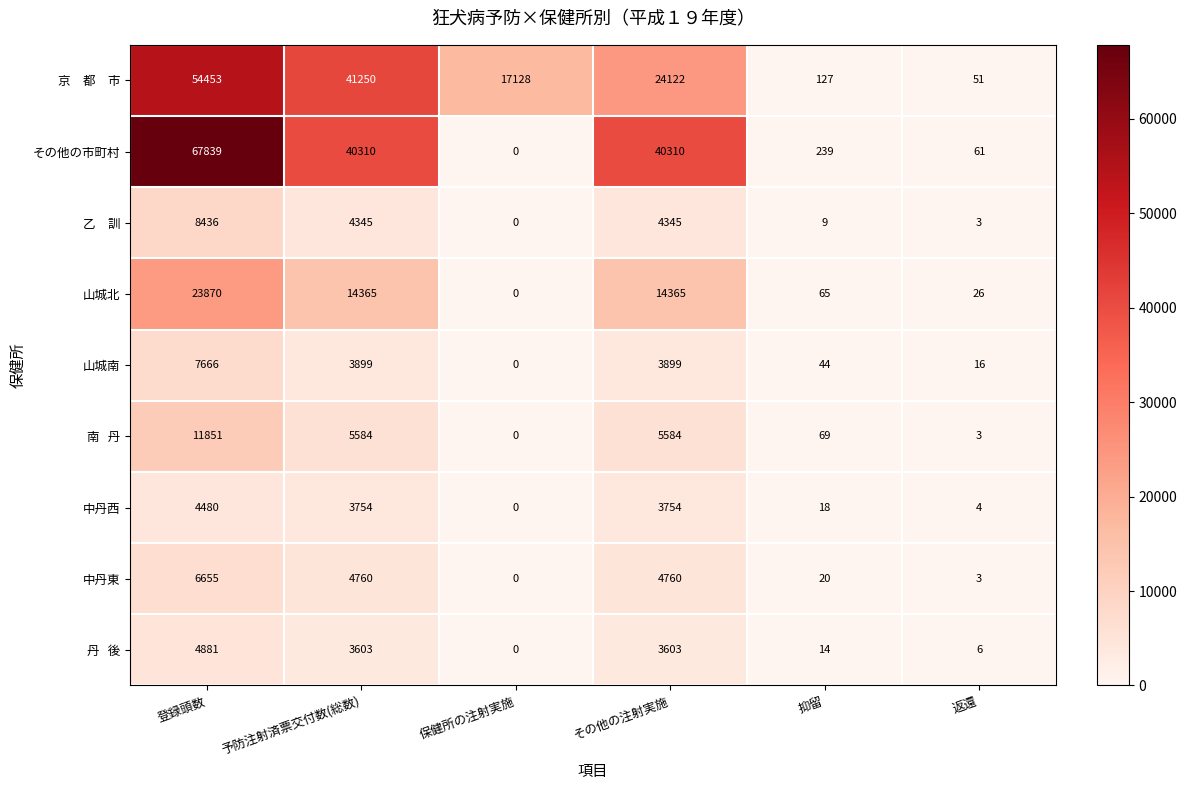

The 山城南 series shows 7666 at 登録頭数. True or false?

True